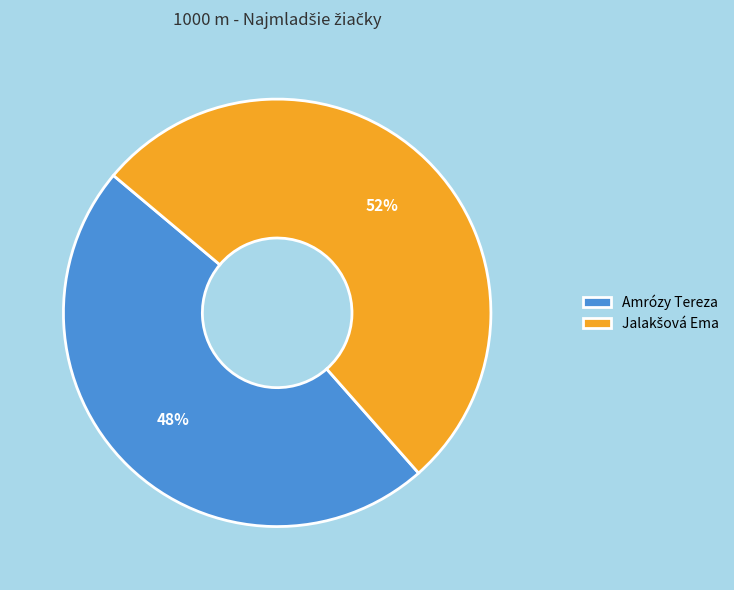

True or false: Amrózy Tereza accounts for 48% of the total.

True